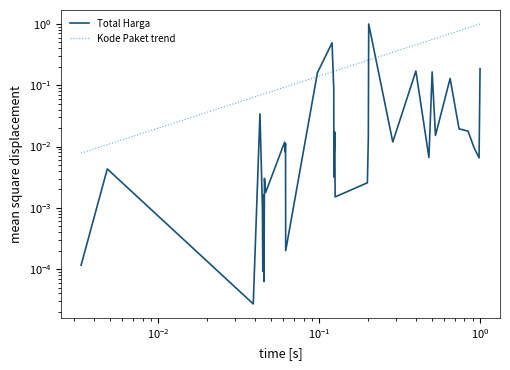

What is the sum of all Total Harga values?

2.6